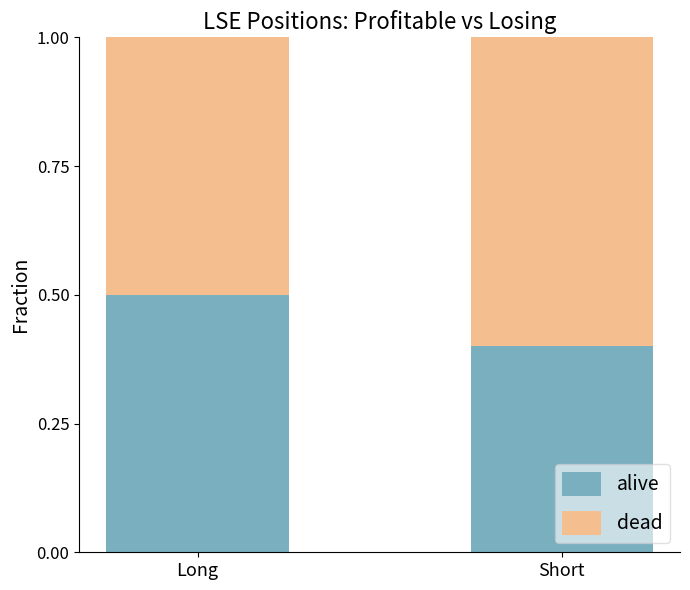

What is the highest value of the alive series?

0.5